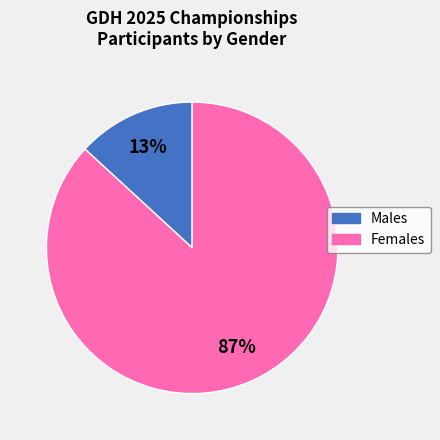

Which category has the biggest portion of the pie?

Females